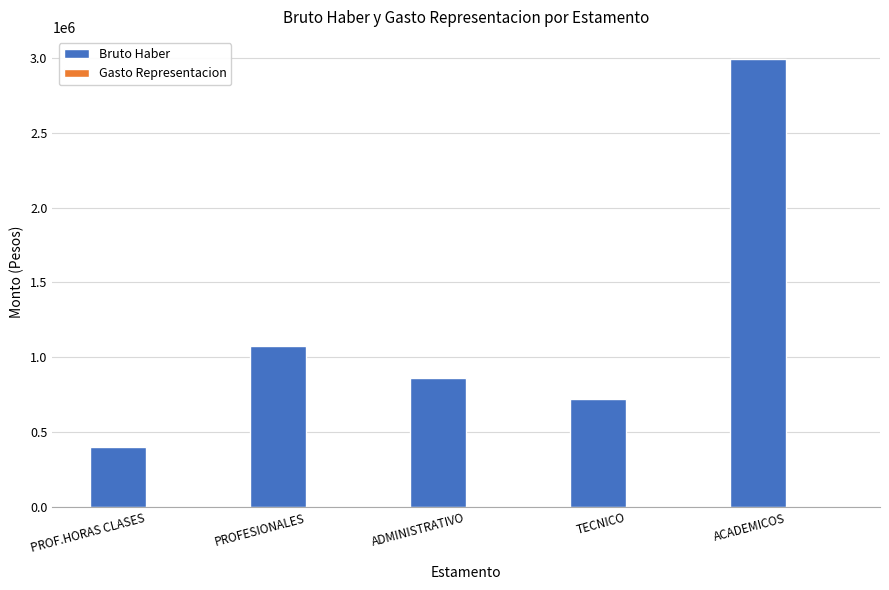

The value at PROF.HORAS CLASES is 635131. True or false?

False